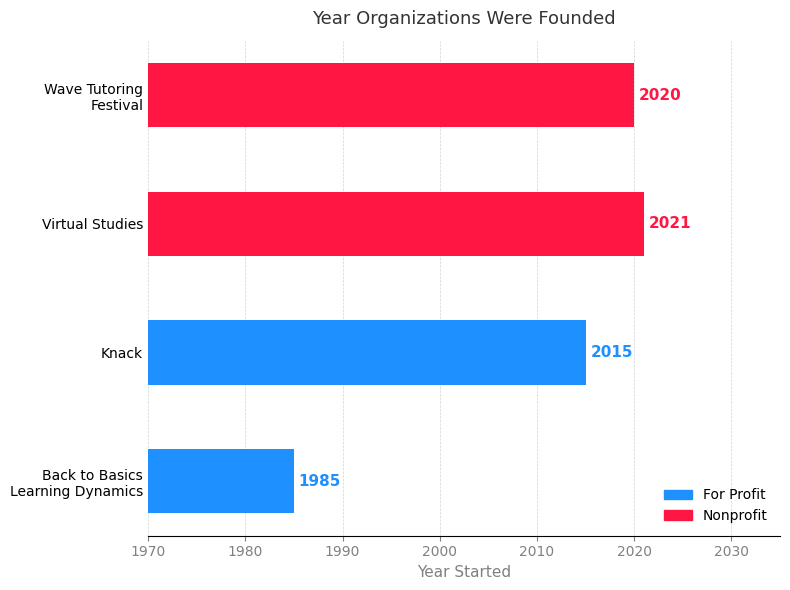

True or false: the data shows 2015 at Knack.

True